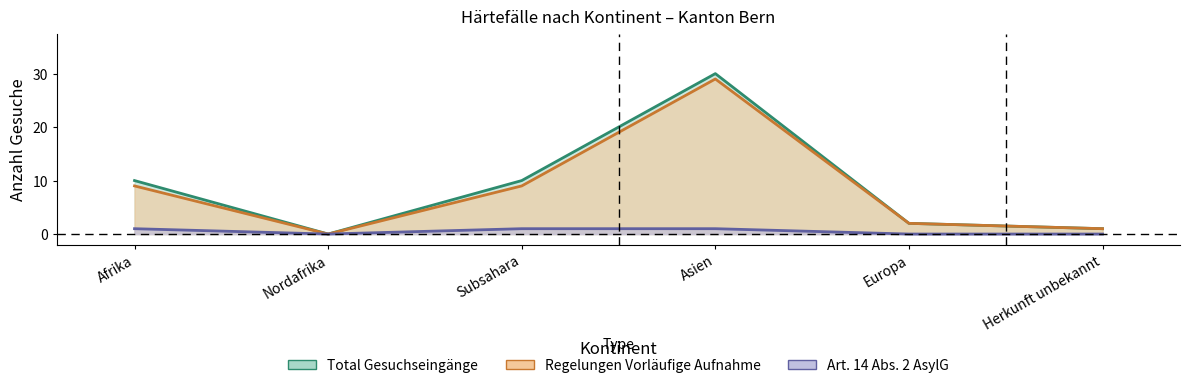

The Art. 14 Abs. 2 Eingänge series shows -1 at Herkunft unbekannt. True or false?

False